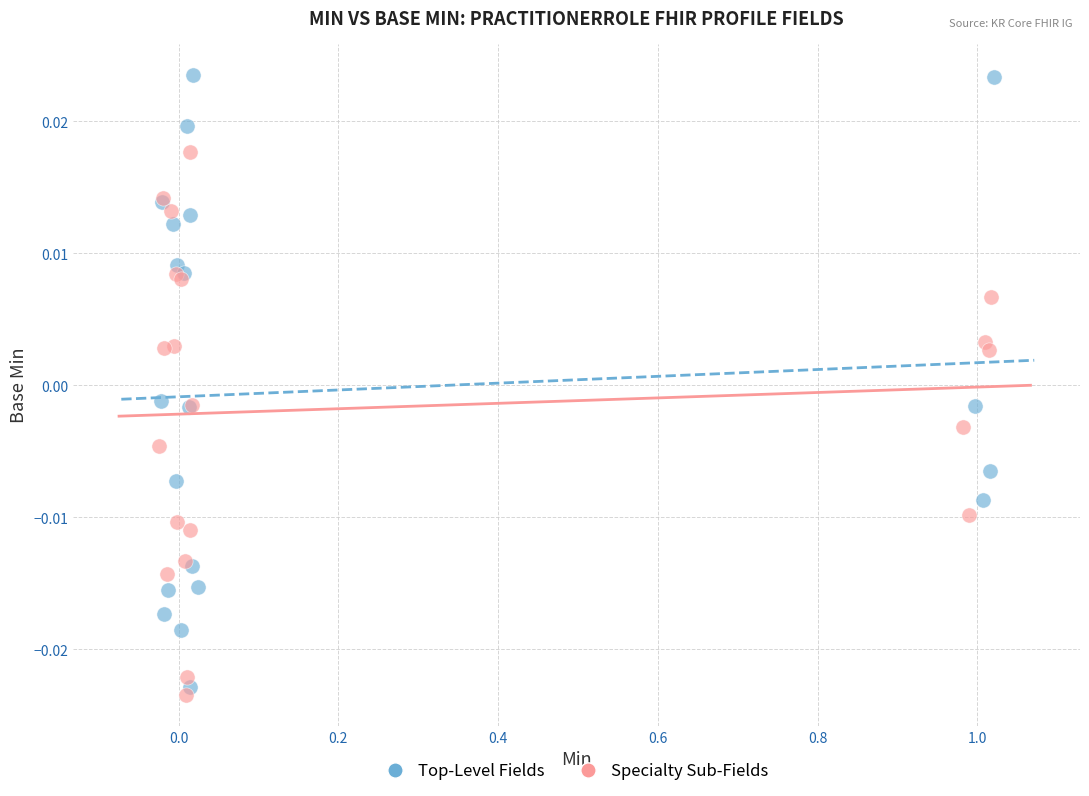

Which series contains the lowest Y value?

Specialty Sub-Fields